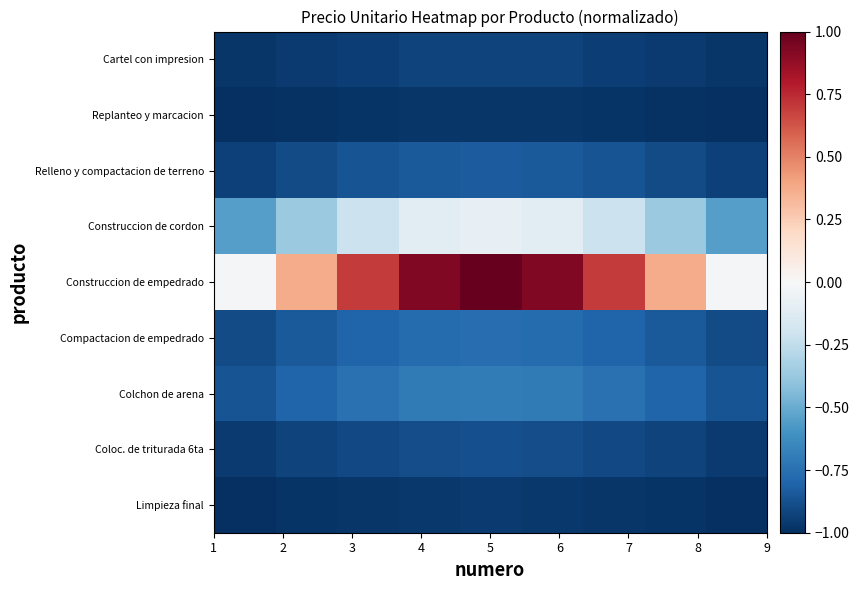

What is the smallest value displayed?

-1.0